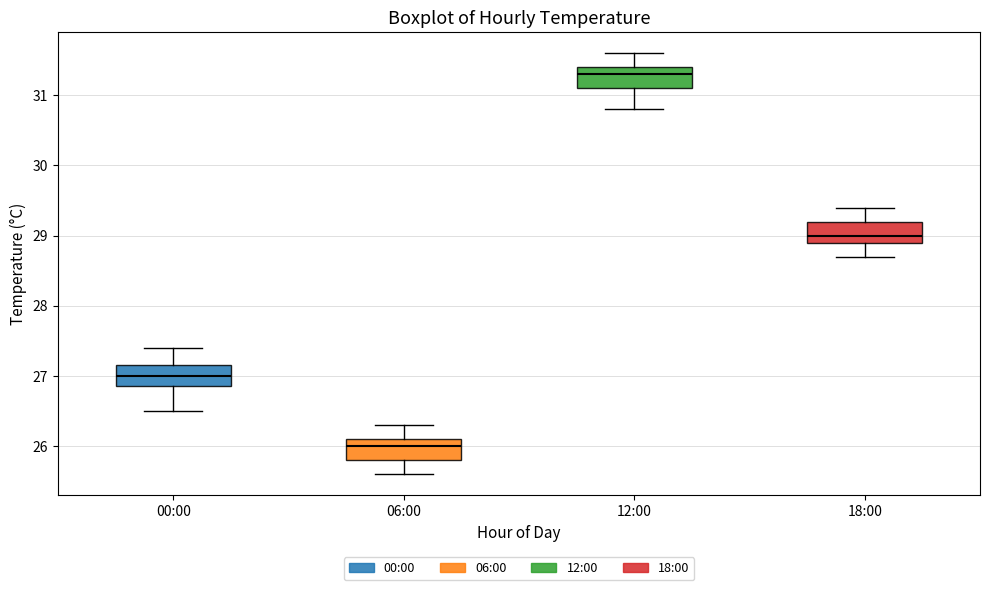

Reading left to right, read every box against the y-axis: the position of its median line, the range the box covers, and the ends of its whiskers. The values are not printed on the chart, so give them approximately, as read against the axis.

00:00: median 27.0, box 26.9 to 27.2, whiskers 26.5 to 27.4
06:00: median 26.0, box 25.8 to 26.1, whiskers 25.6 to 26.3
12:00: median 31.3, box 31.1 to 31.4, whiskers 30.8 to 31.6
18:00: median 29.0, box 28.9 to 29.2, whiskers 28.7 to 29.4